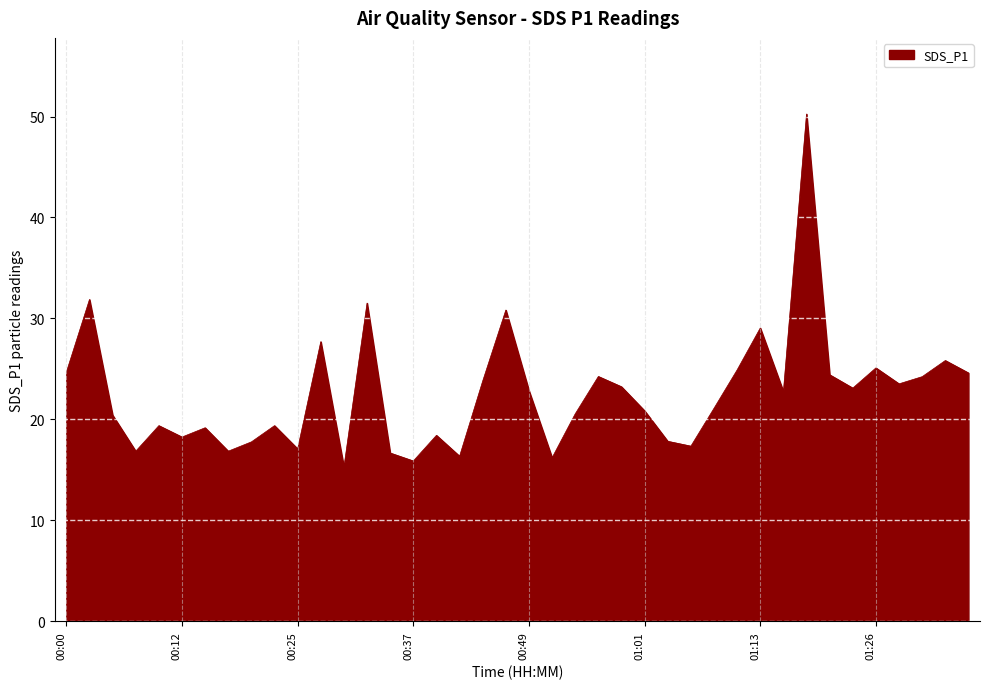

What is the minimum value shown in the chart?

15.3